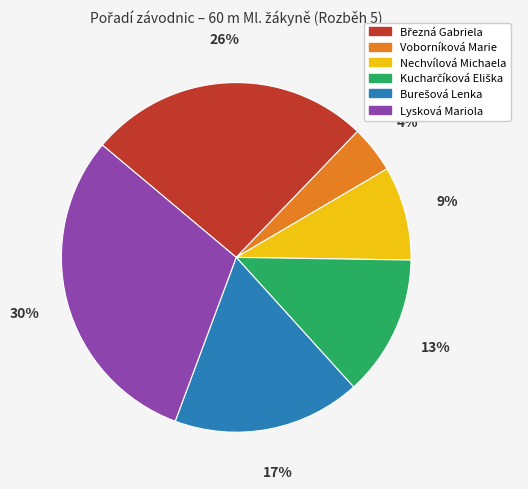

Does any single category account for the majority?

No